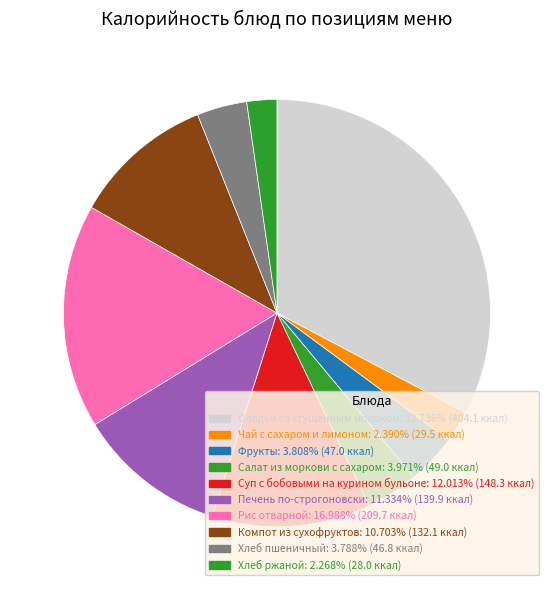

How many segments does this pie chart have?

10